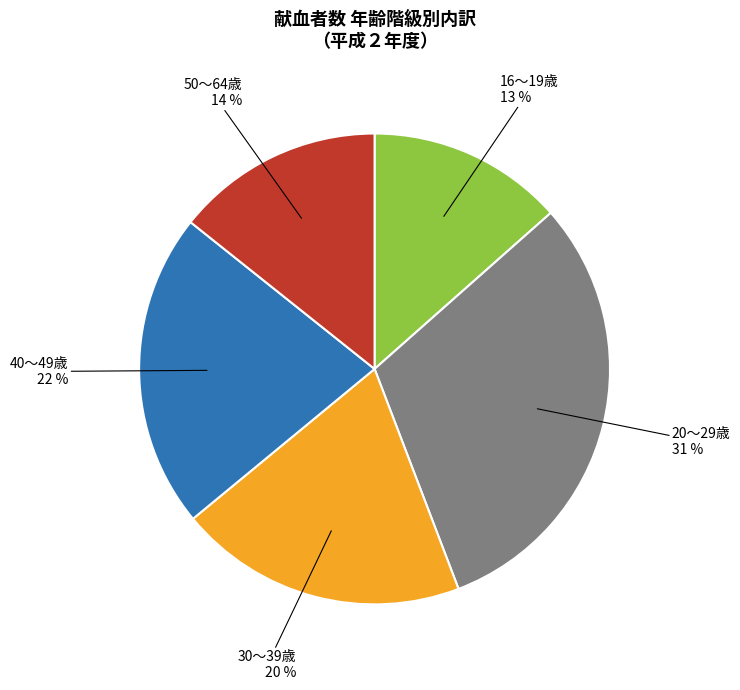

To the nearest percent, what is the average slice percentage?

20%